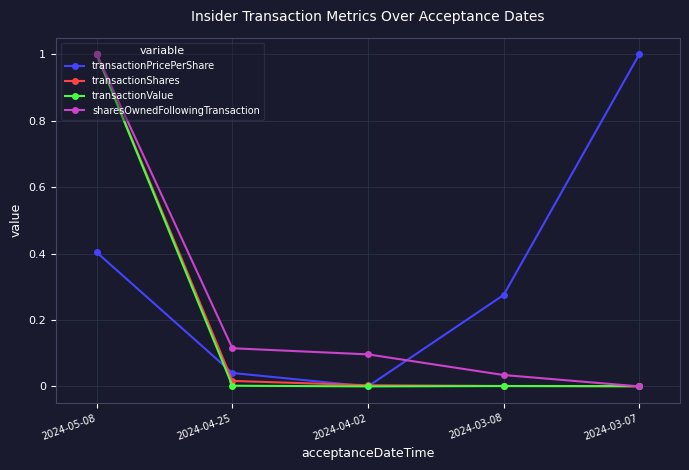

What is the label of the 2nd point from the left?

2024-04-25